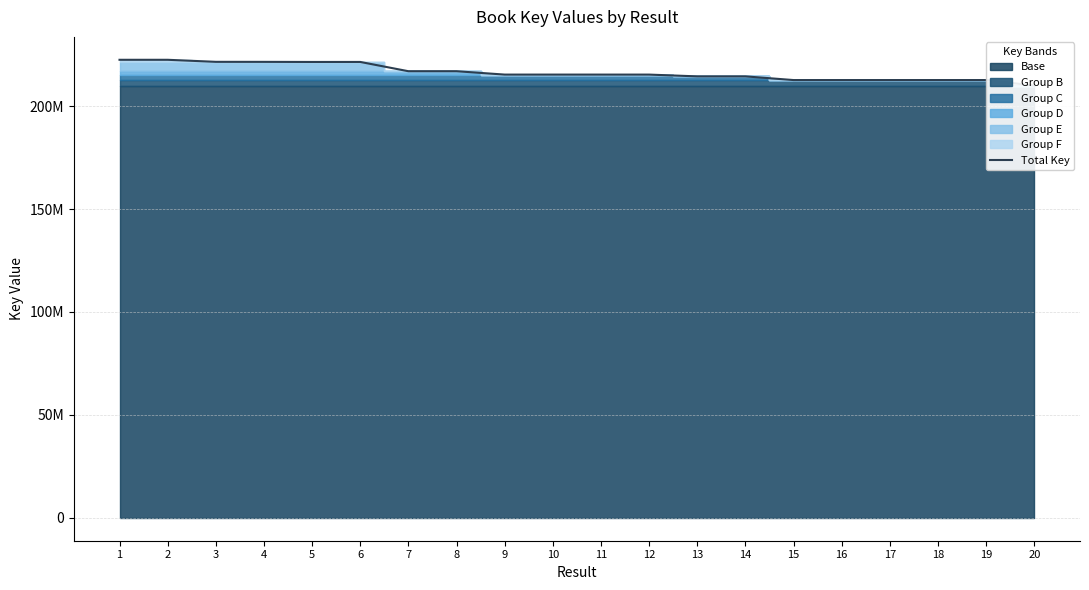

What is the ratio of the value at 17 to the value at 11?

1.0